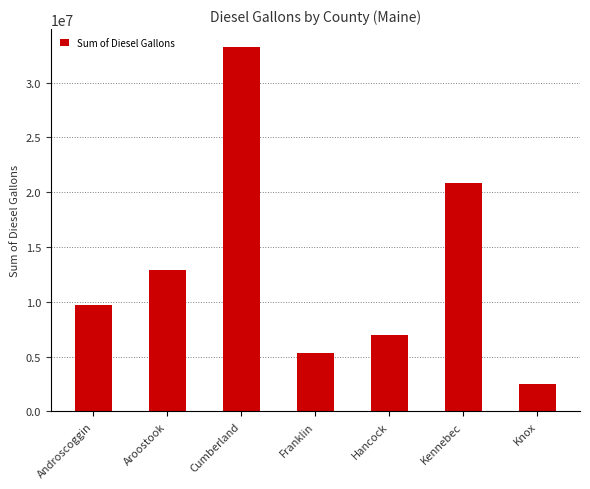

Rank the categories by value from highest to lowest.

Cumberland, Kennebec, Aroostook, Androscoggin, Hancock, Franklin, Knox